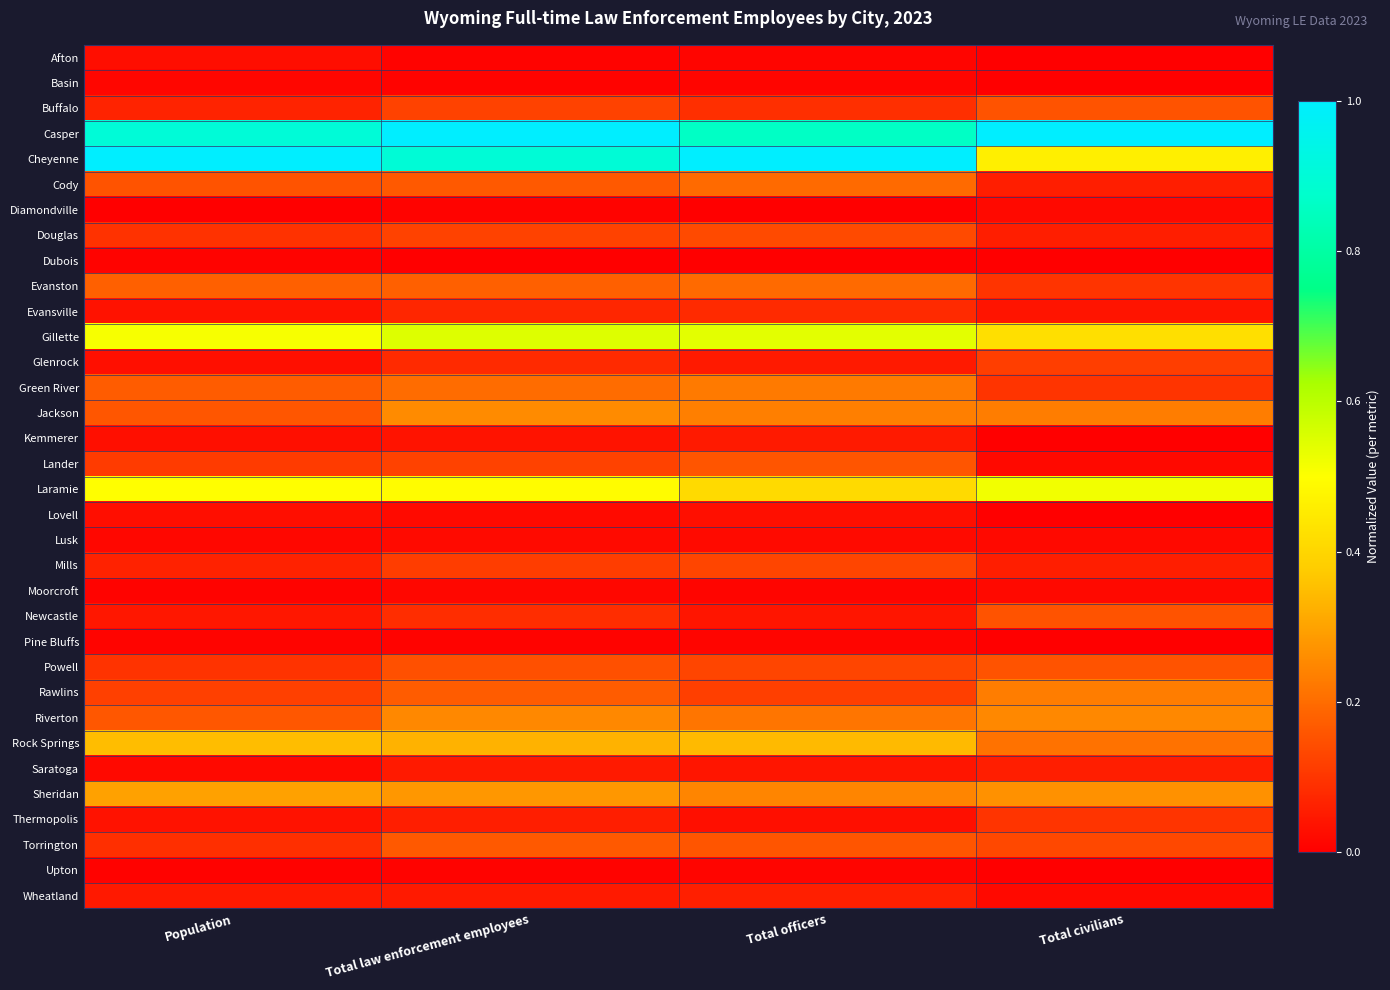

At which category is the sum across all series the highest?

Total law enforcement employees